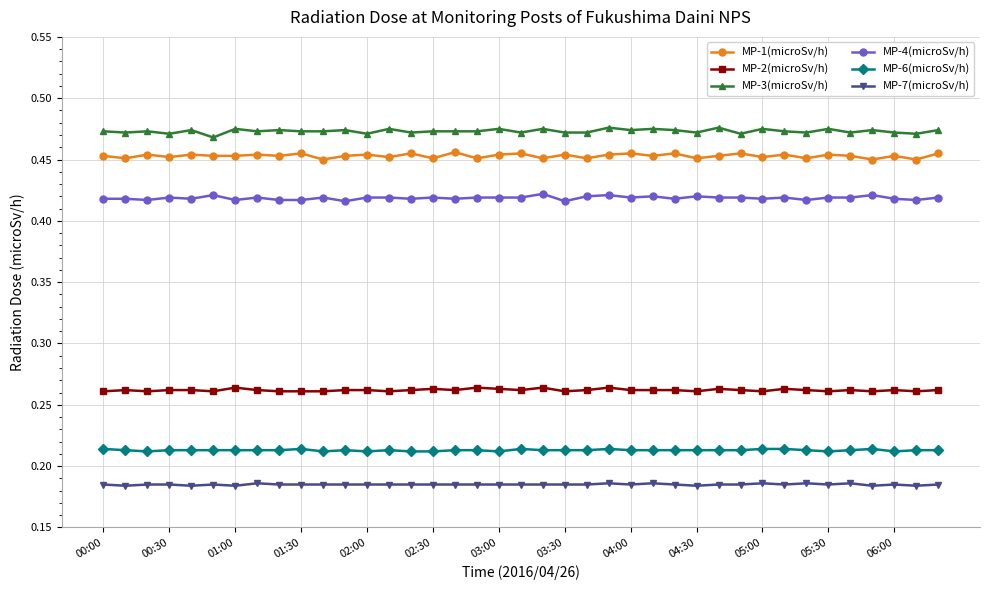

True or false: MP-1(microSv/h) and MP-3(microSv/h) intersect in this chart.

False